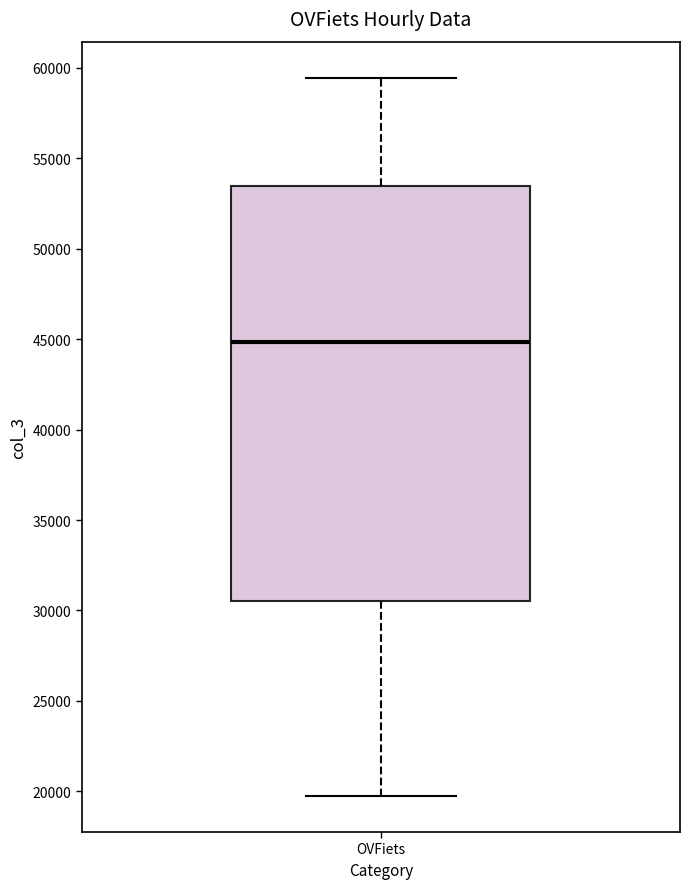

Transcribe this box plot: give where the median line is, the range the box spans, and where the two whiskers end, as read against the y-axis. The values are not printed on the chart, so give them approximately, as read against the axis.

median 45000, box 30500 to 53500, whiskers 19500 to 59500